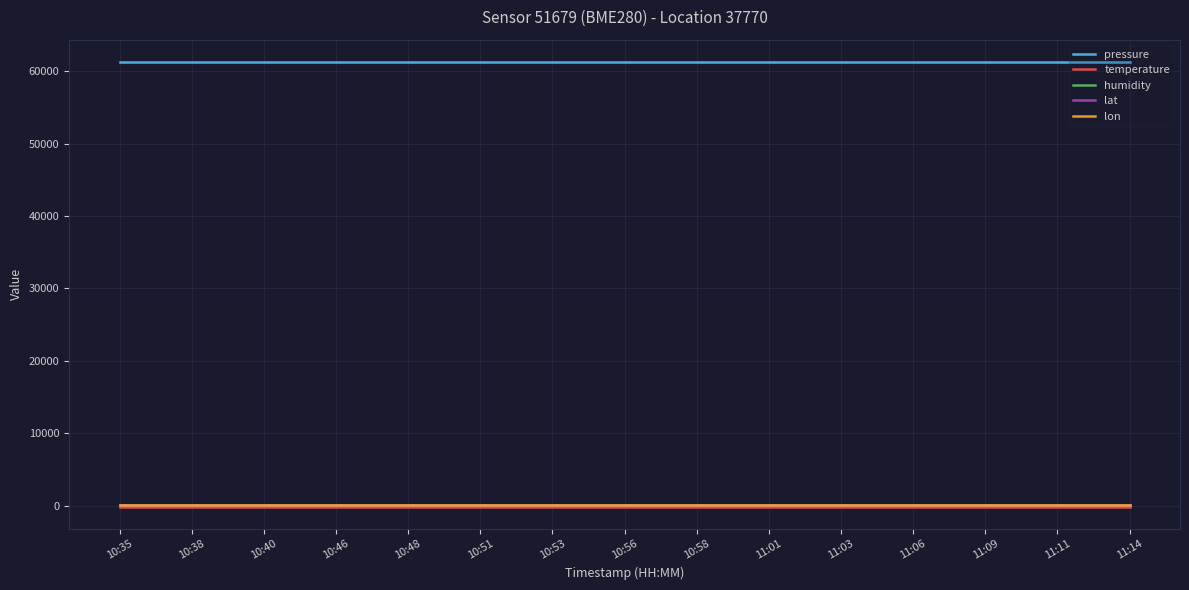

What is the maximum value shown in the chart?

61283.9